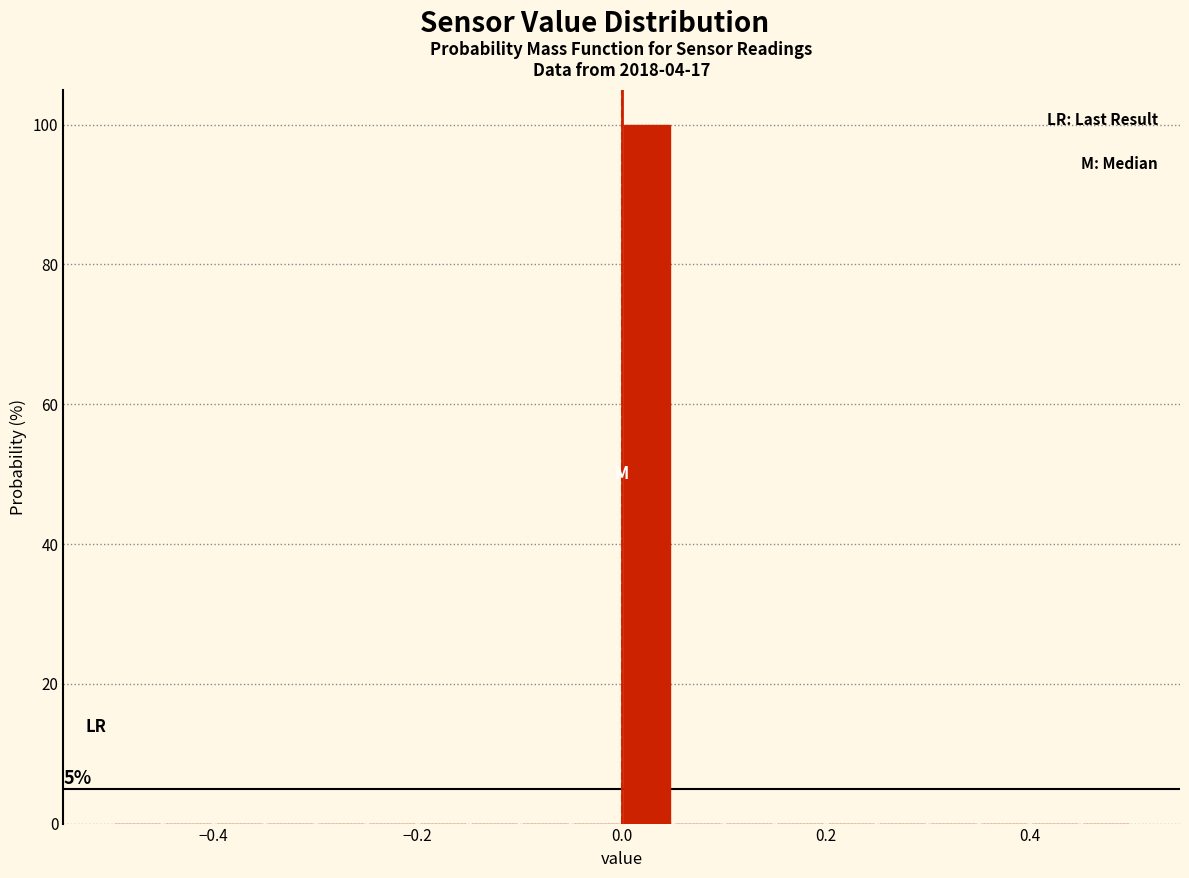

Around what value on the x-axis is the tallest bar? Give the approximate position of its centre, as read against the axis.

0.02